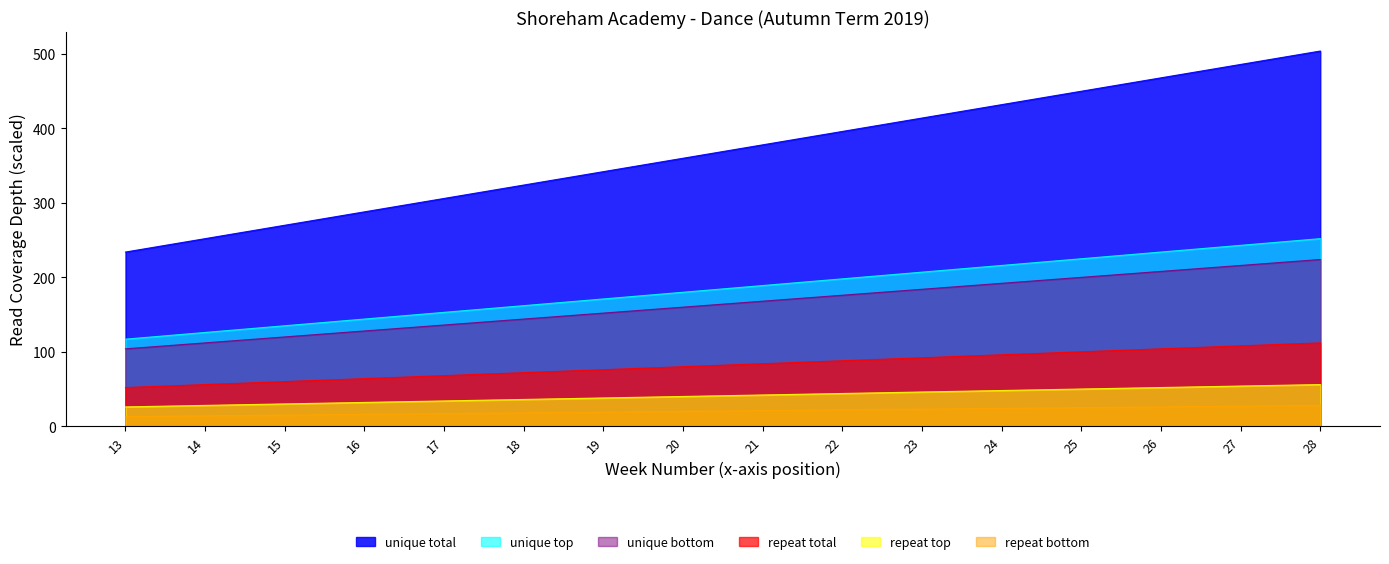

How many distinct data groups are displayed?

6